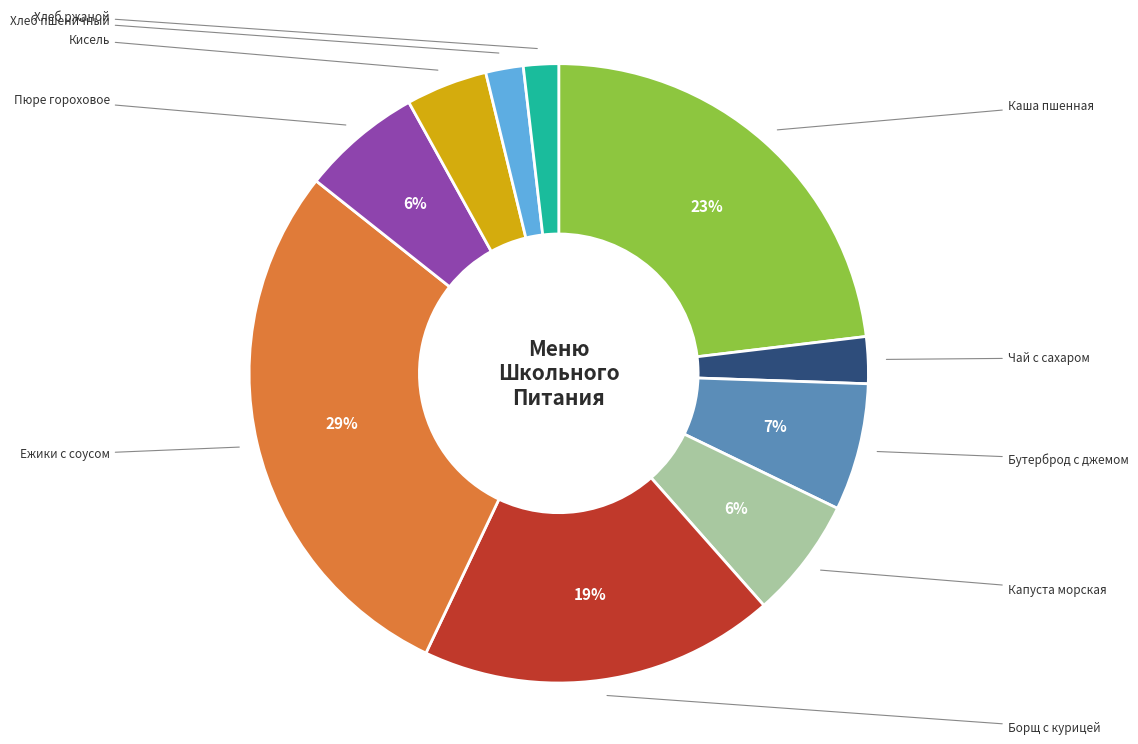

Approximately how many times larger is the value at Чай с сахаром compared to Капуста морская?

0.4